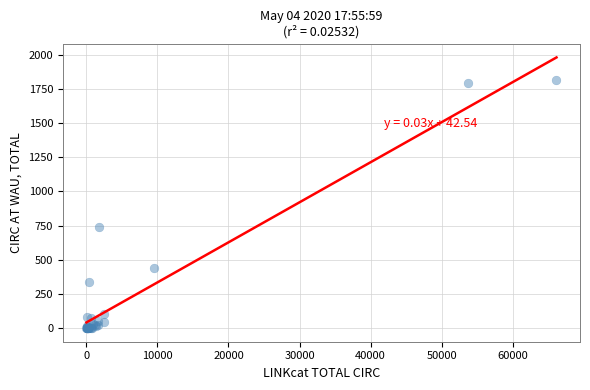

What Y value in the scatter plot is closest to 906?

738